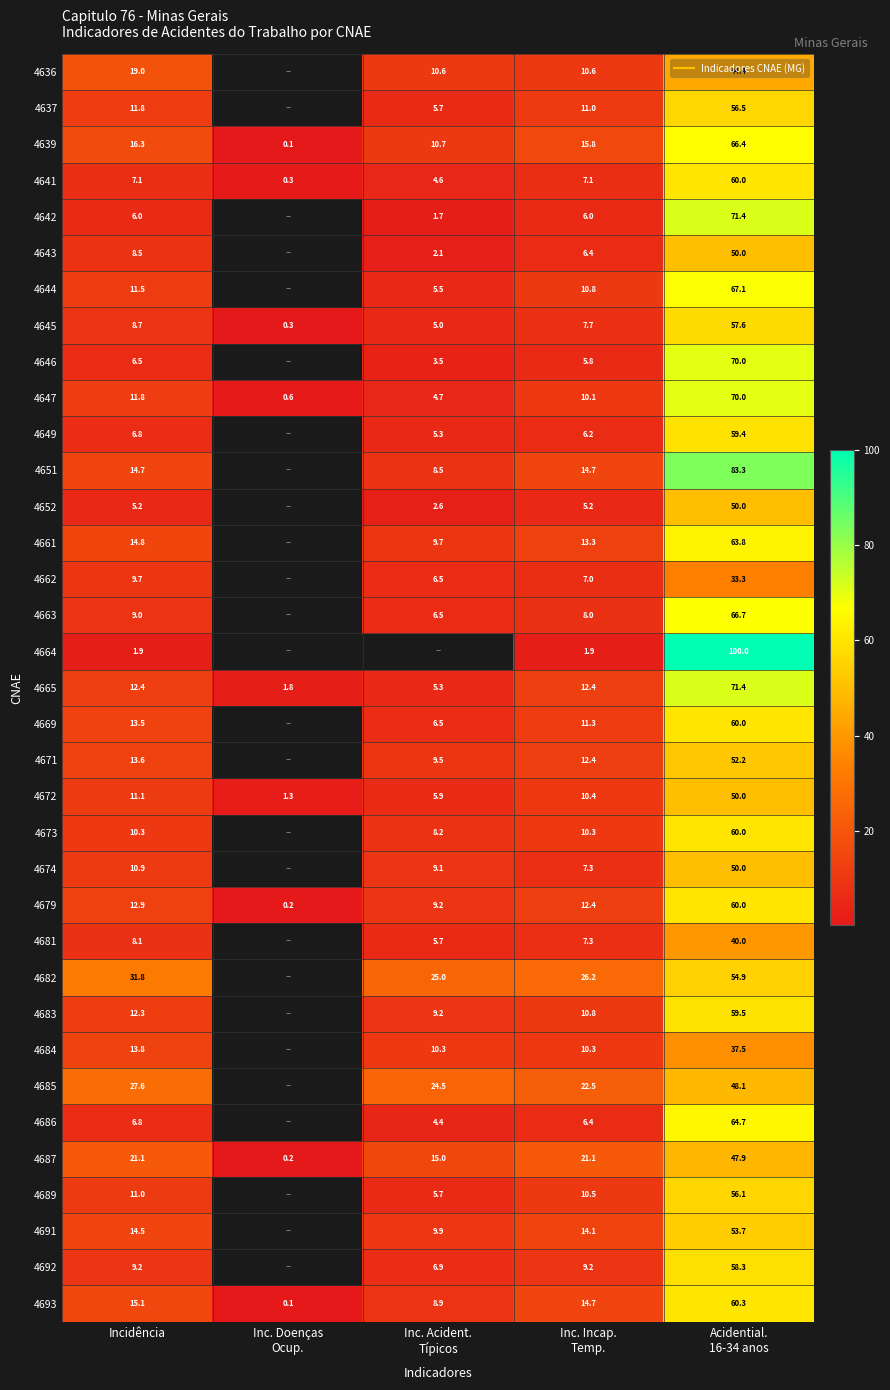

Between Incidência and Inc. Incap.
Temp., which is larger?

Incidência